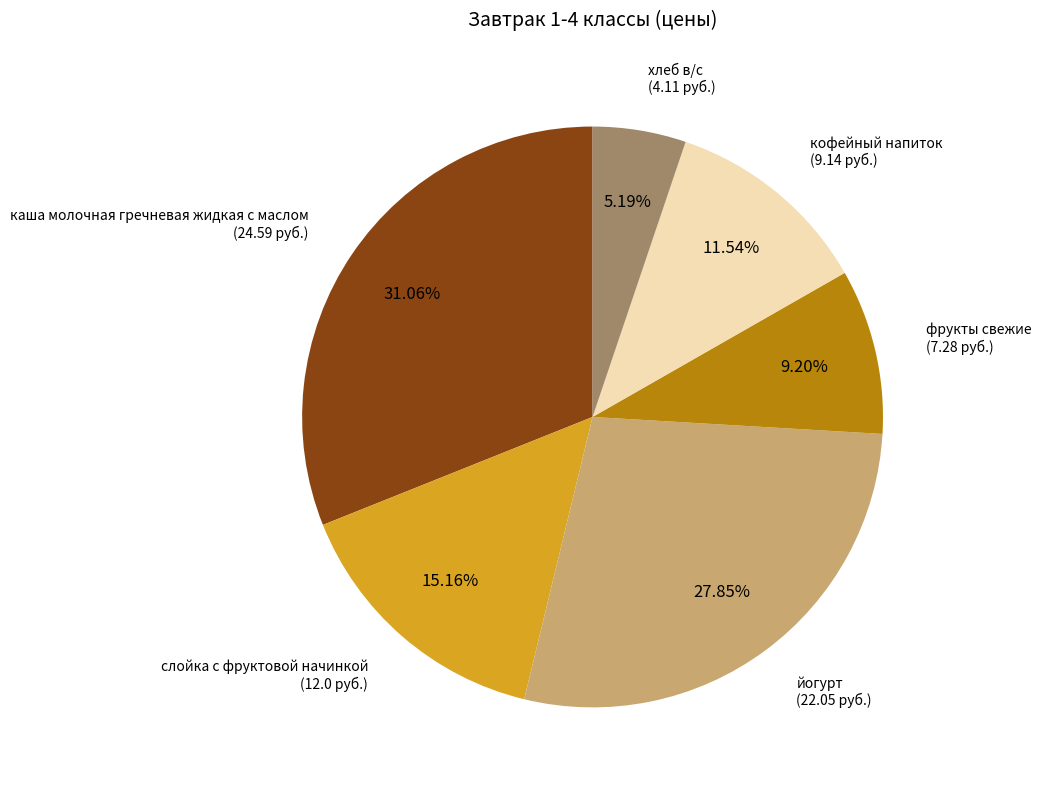

Is there a majority slice in this chart?

No